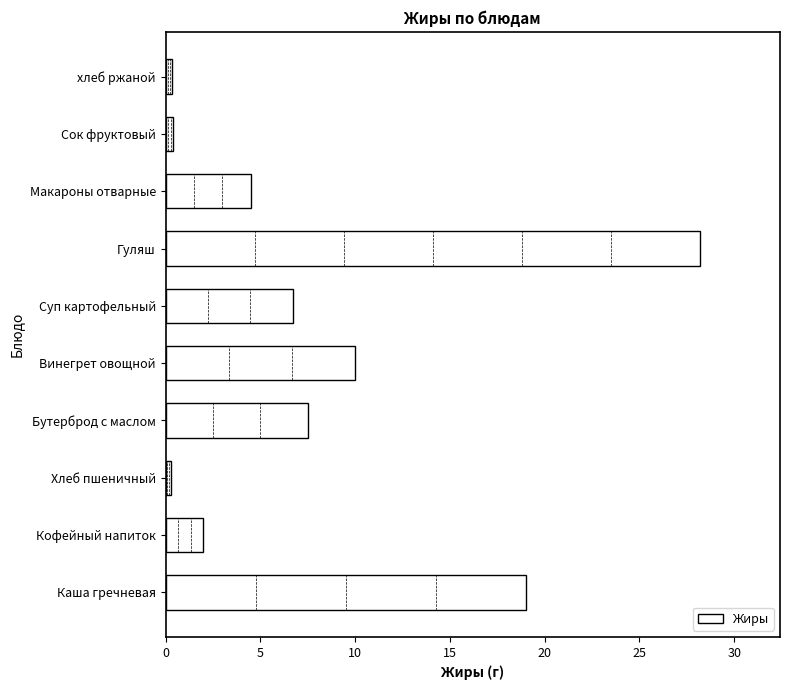

What is the maximum value shown in the chart?

28.2